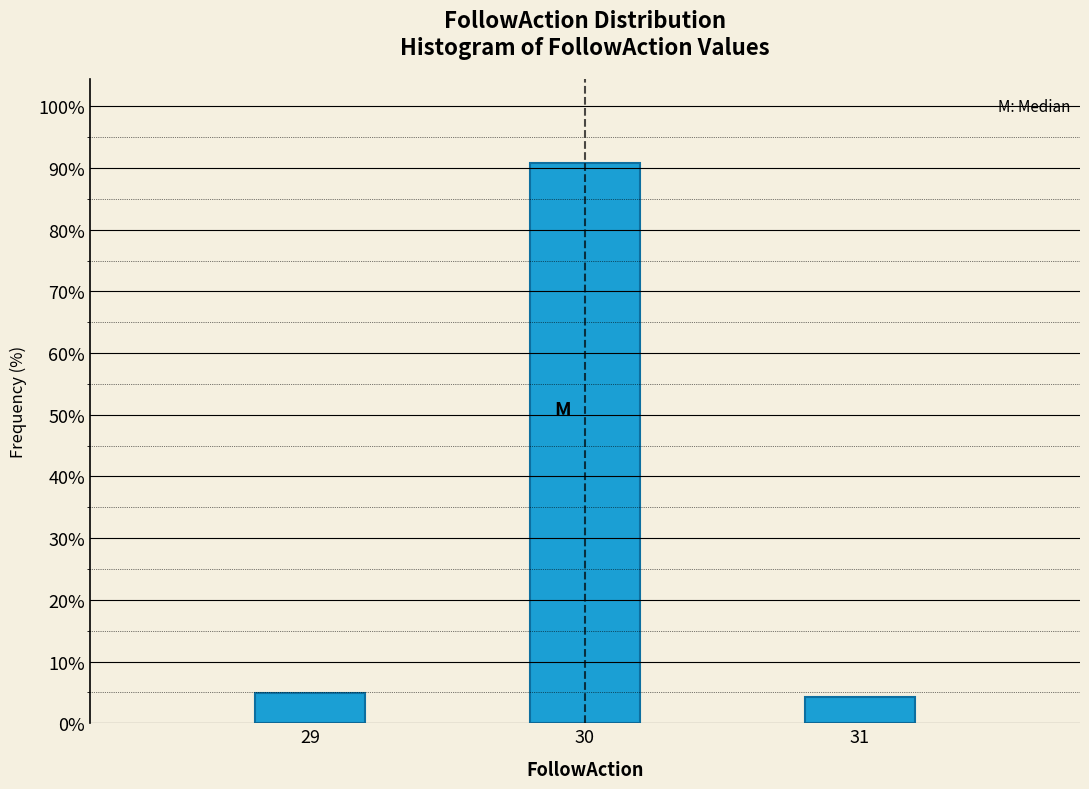

Reading left to right, list all the values displayed in this chart.

29=4.8	30=90.9	31=4.3